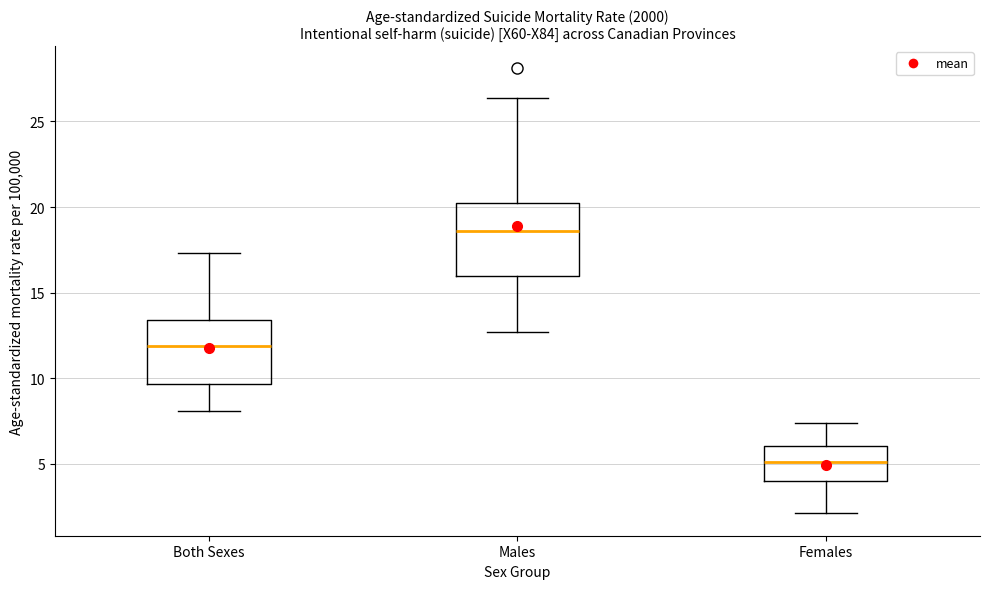

Where does the upper whisker of the box for Females end on the y-axis? The values are not printed on the chart, so give them approximately, as read against the axis.

7.5